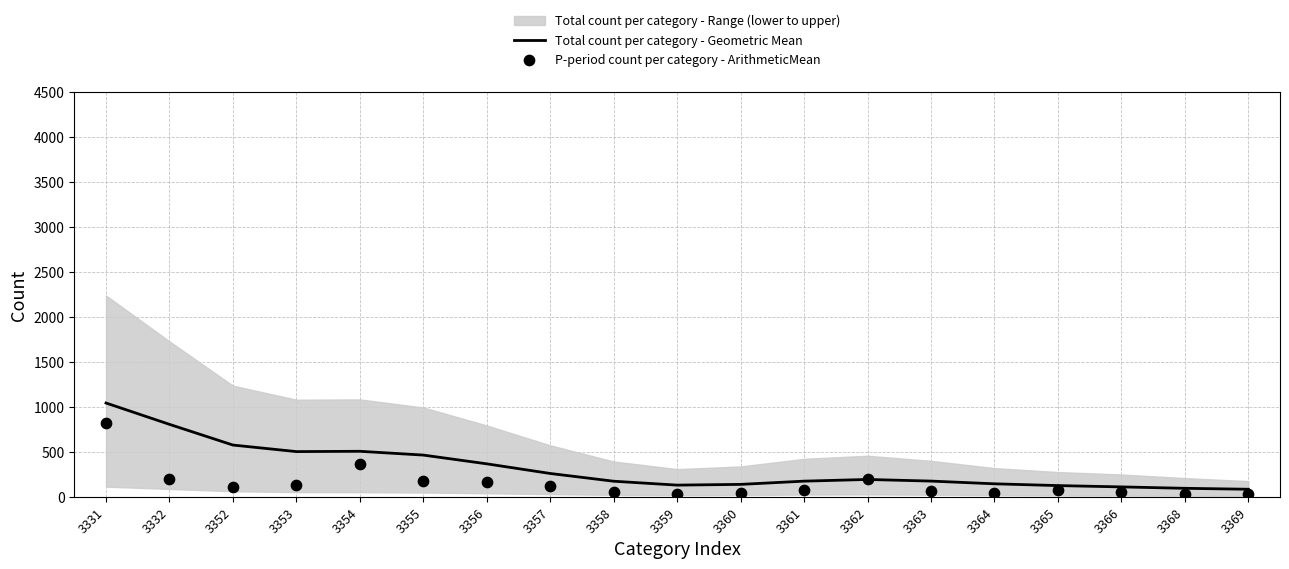

Which series has the largest Y range (max minus min)?

Total count per category - Geometric Mean